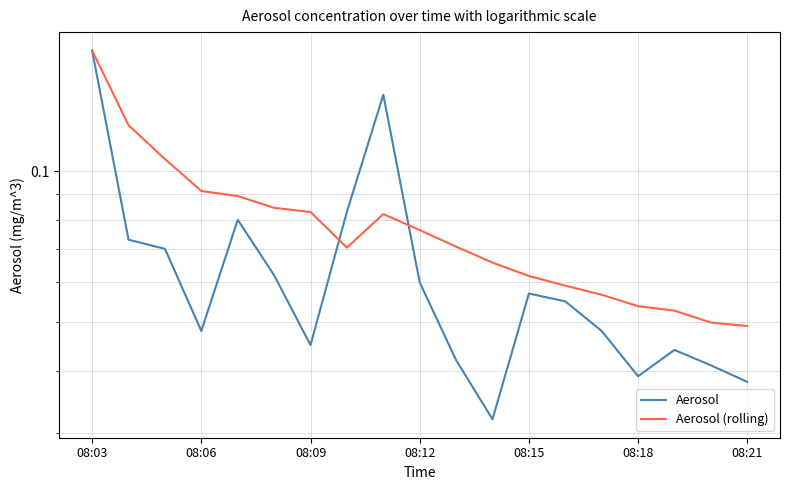

Reading right to left, transcribe all the data shown in this chart.

Aerosol: 0.0	0.0	0.0	0.0	0.0	0.1	0.1	0.0	0.0	0.1	0.1	0.1	0.0	0.1	0.1	0.0	0.1	0.1	0.2
Aerosol (rolling): 0.0	0.0	0.1	0.1	0.1	0.1	0.1	0.1	0.1	0.1	0.1	0.1	0.1	0.1	0.1	0.1	0.1	0.1	0.2